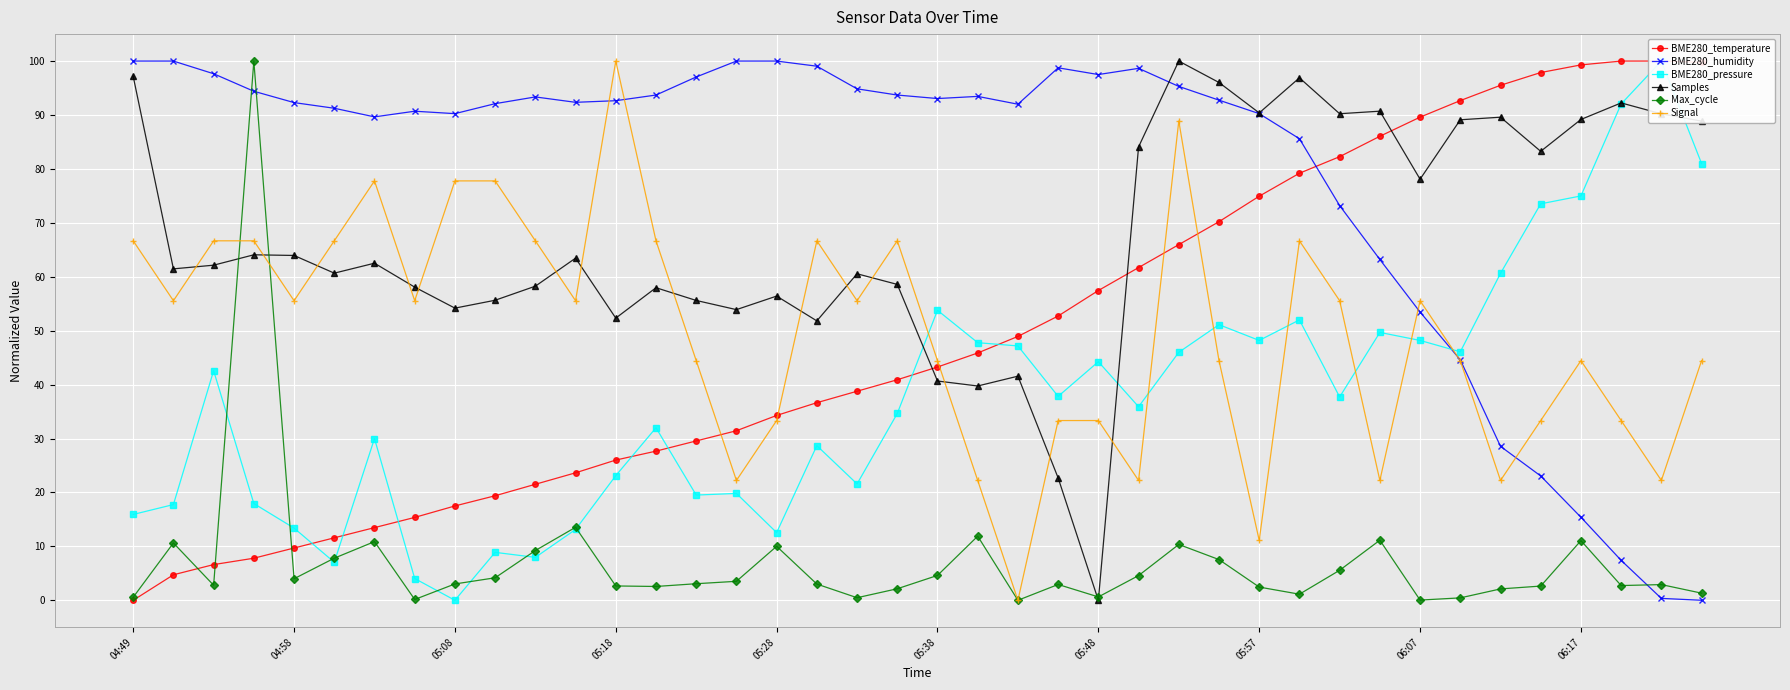

Which category has the lowest value in the Samples series?

05:48